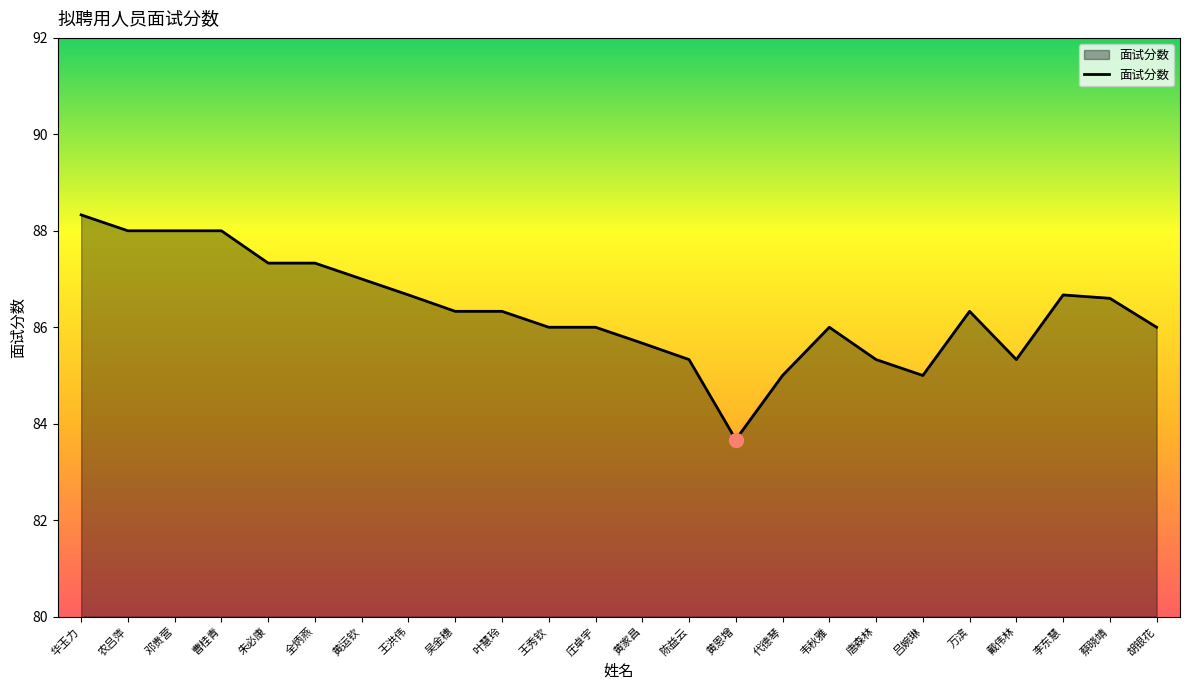

True or false: the data has more than 0 interior local peaks.

True